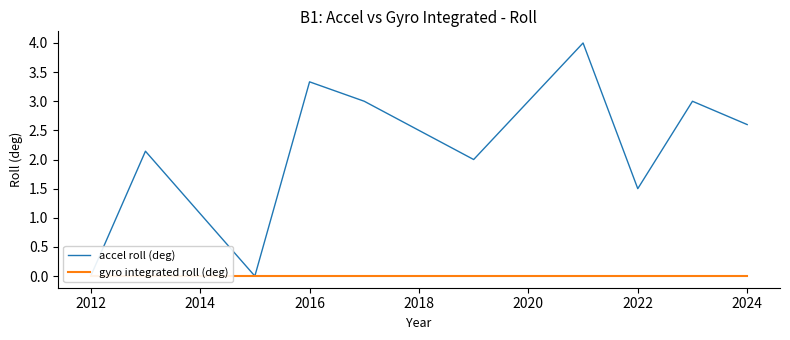

How many interior local valleys does the accel roll (deg) series have?

3